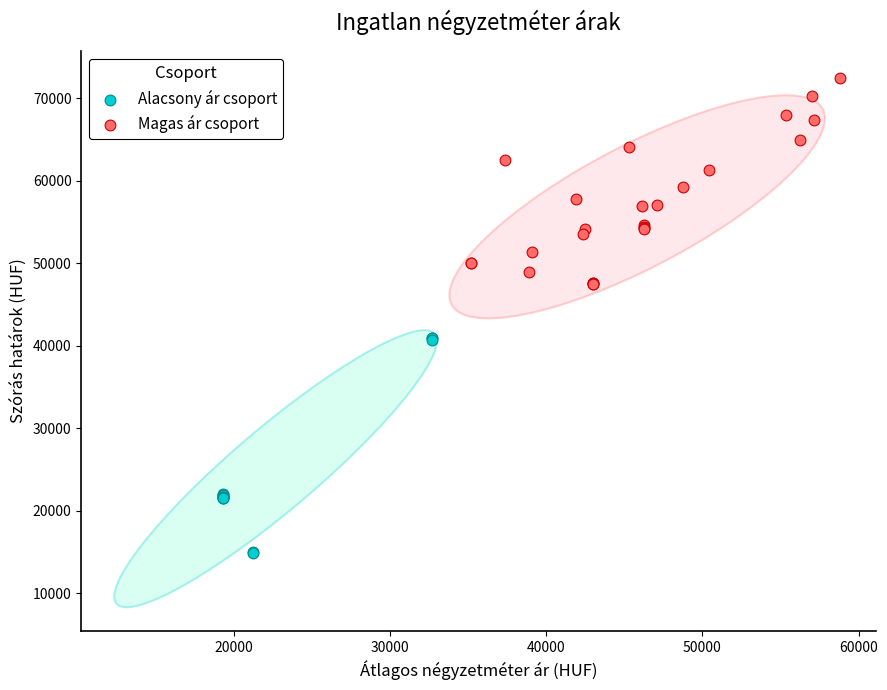

Which series reaches the minimum Y coordinate?

Alacsony ár csoport